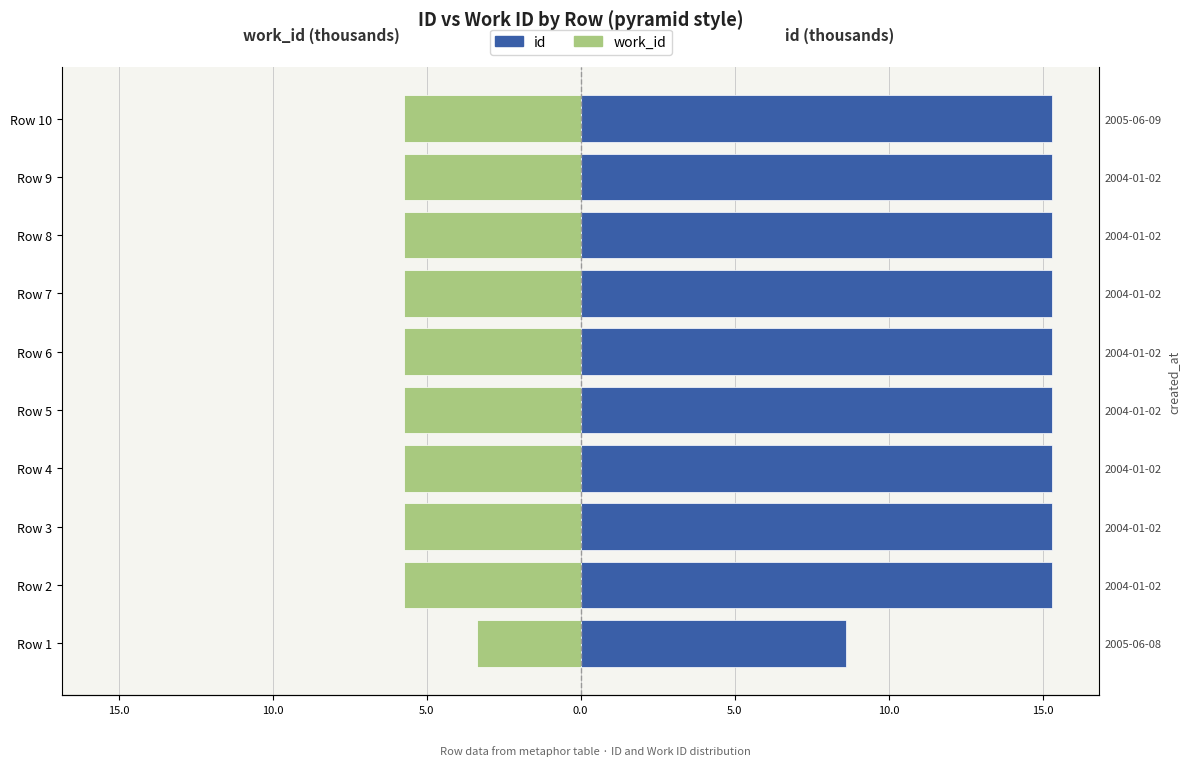

What are all the series names shown in the legend?

work_id, id